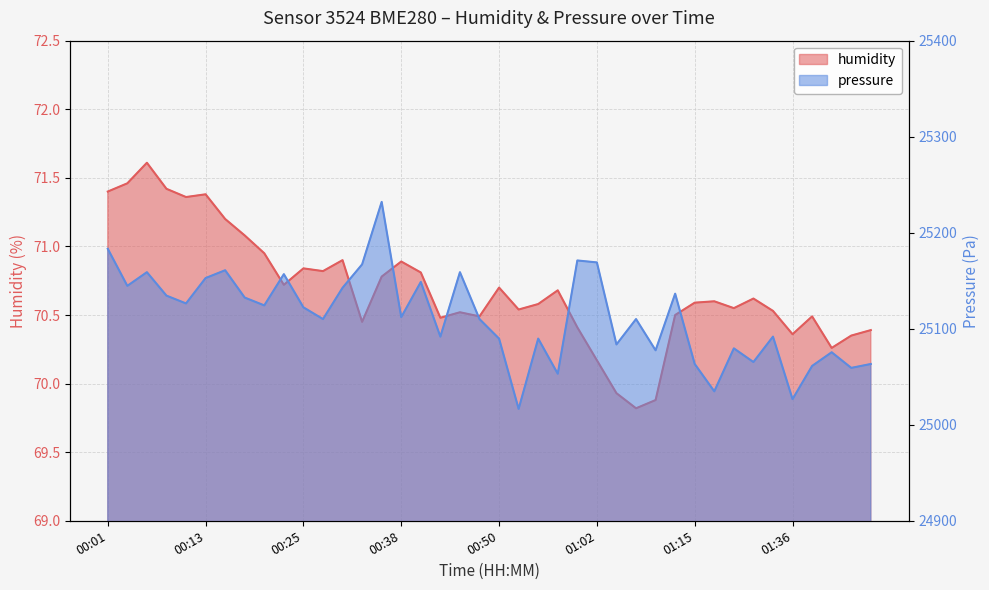

Reading left to right, list all the values displayed in this chart.

71.4	71.5	71.6	71.4	71.4	71.4	71.2	71.1	71.0	70.7	70.8	70.8	70.9	70.5	70.8	70.9	70.8	70.5	70.5	70.5	70.7	70.5	70.6	70.7	70.4	70.2	69.9	69.8	69.9	70.5	70.6	70.6	70.5	70.6	70.5	70.4	70.5	70.3	70.3	70.4